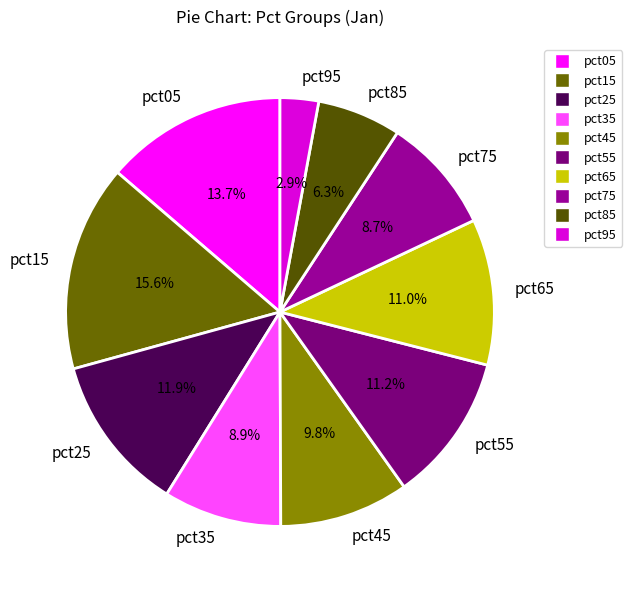

Between pct55 and pct95, which is larger?

pct55